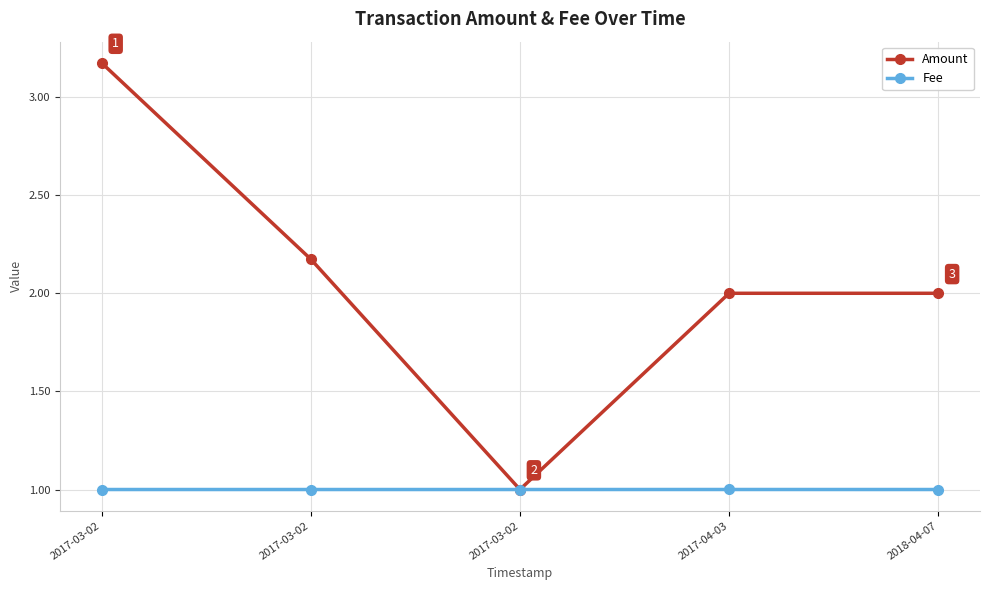

Is this an area chart (filled region under the line)?

No